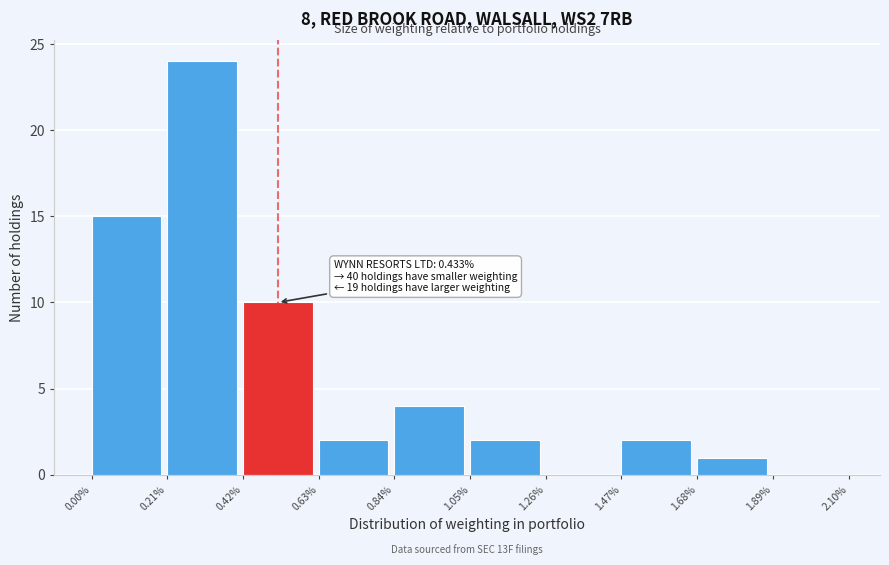

Over which range of the x-axis is the bar tallest?

0.21% to 0.42%